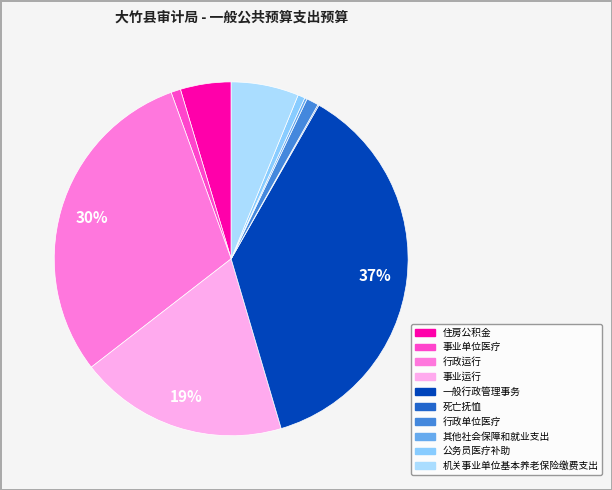

How many slices are in this pie chart?

10